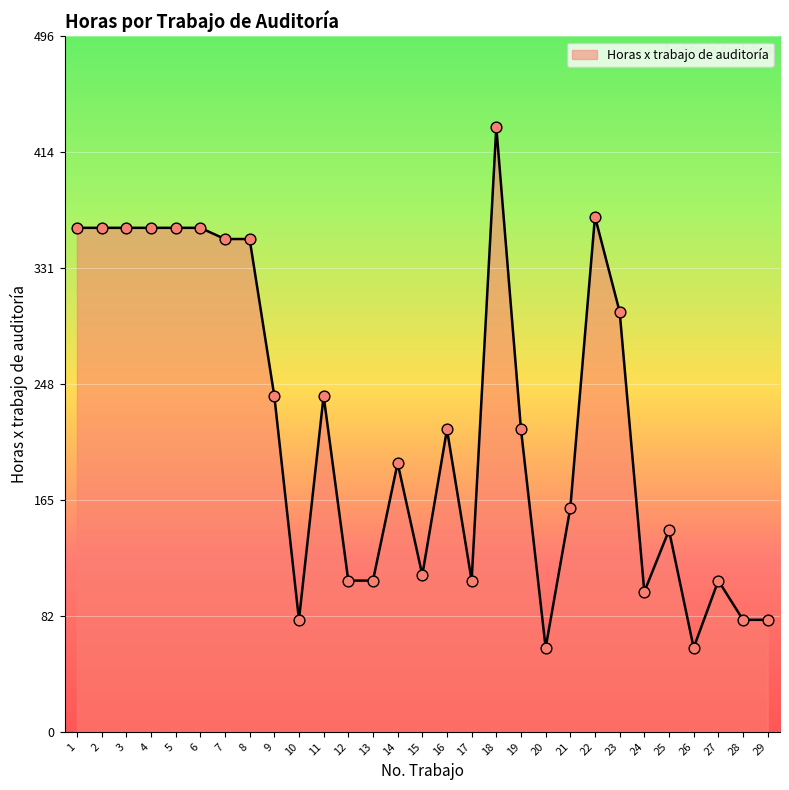

Approximately how many times larger is the value at 9 compared to 19?

1.1